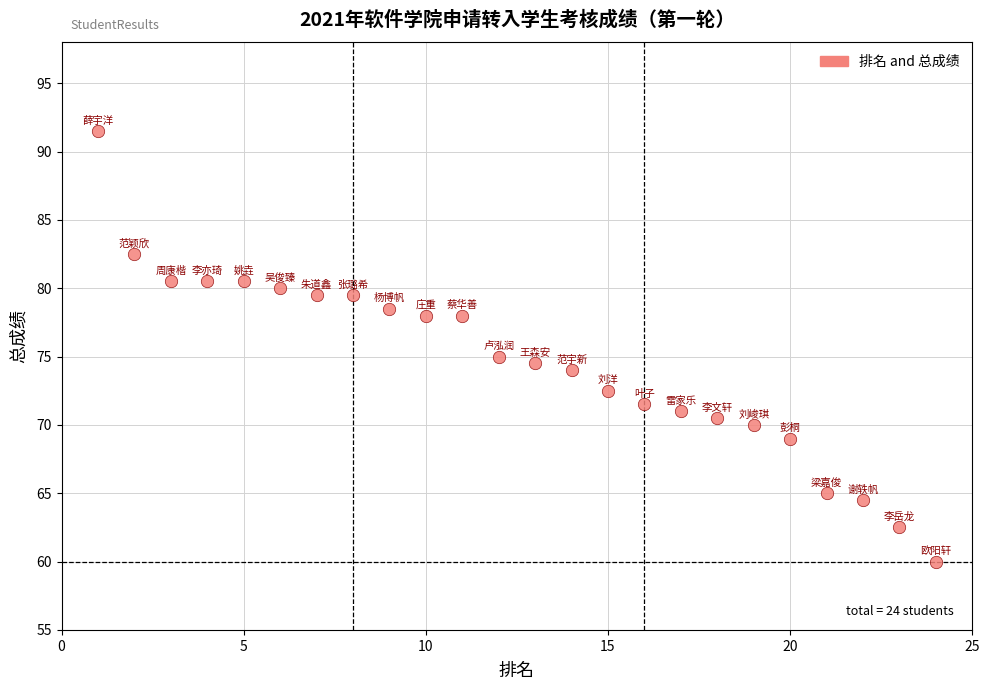

What is the range of X values (max minus min)?

23.0